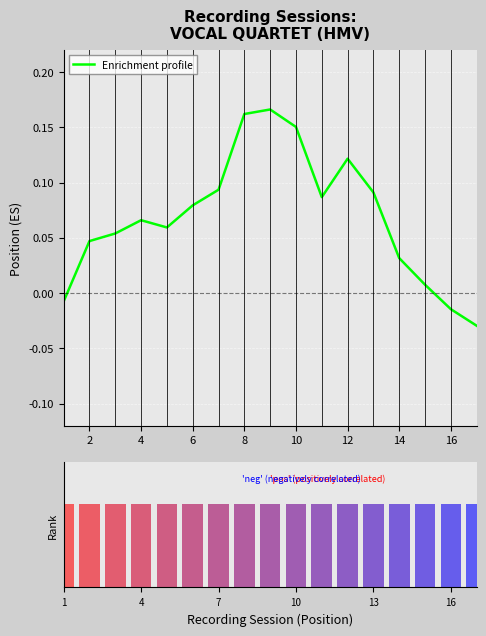

The chart shows a value of -0.0 at 0. True or false?

False